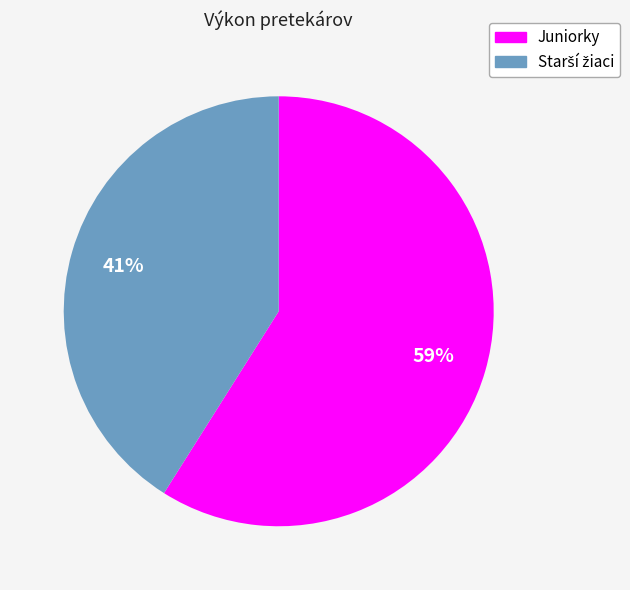

To the nearest percent, what is the average slice percentage?

50%